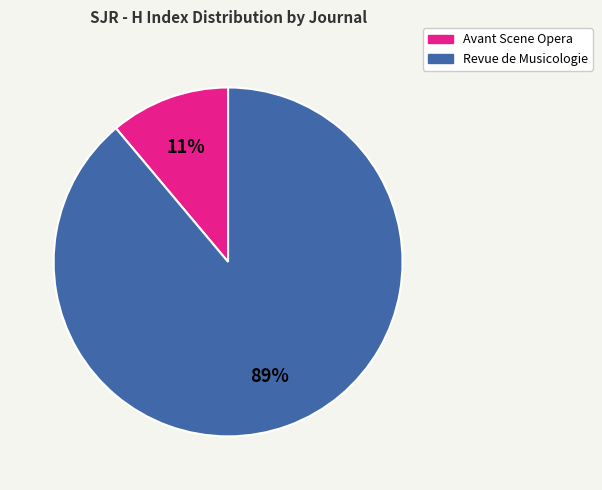

To the nearest percent, what is the difference between the Revue de Musicologie and Avant Scene Opera slice percentages?

78%